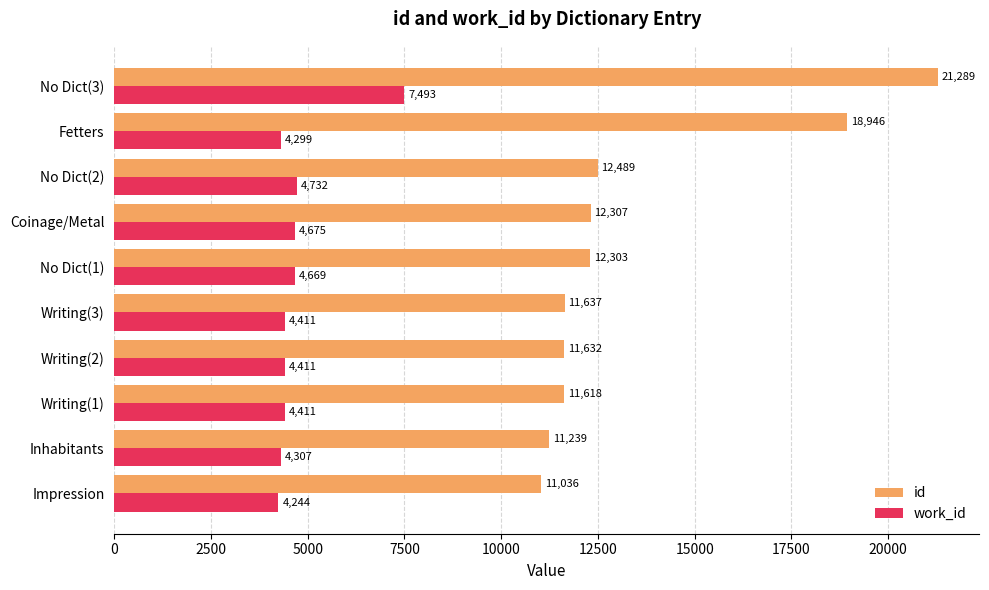

At which label is work_id closest to 5868?

No Dict(2)